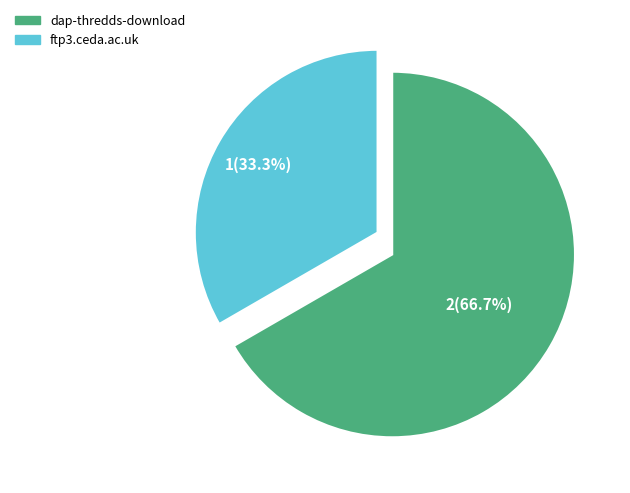

Is it true that dap-thredds-download is 67% of the pie?

True